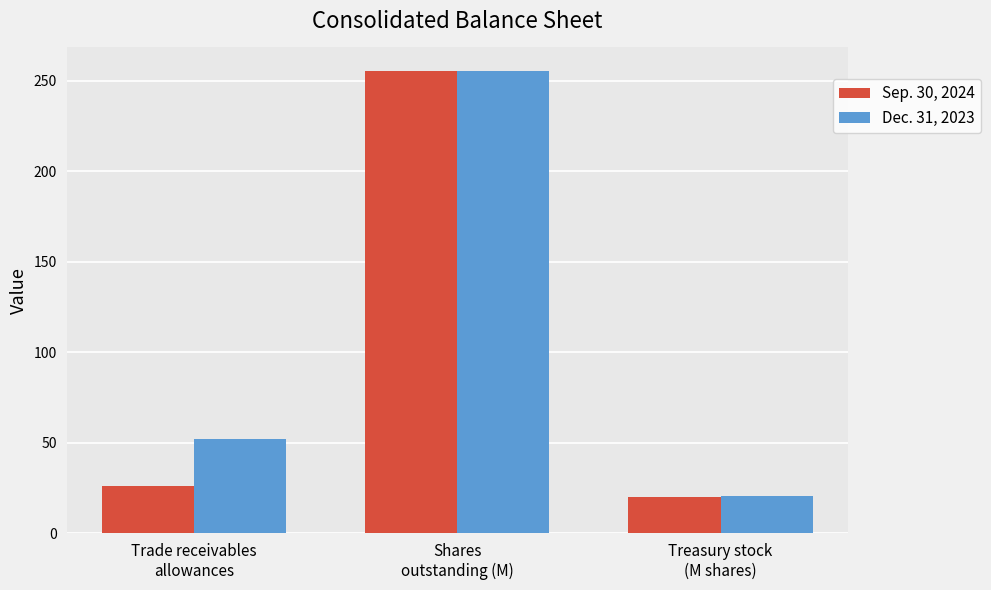

Is it true that Sep. 30, 2024 equals 26.0 at Trade receivables
allowances?

True